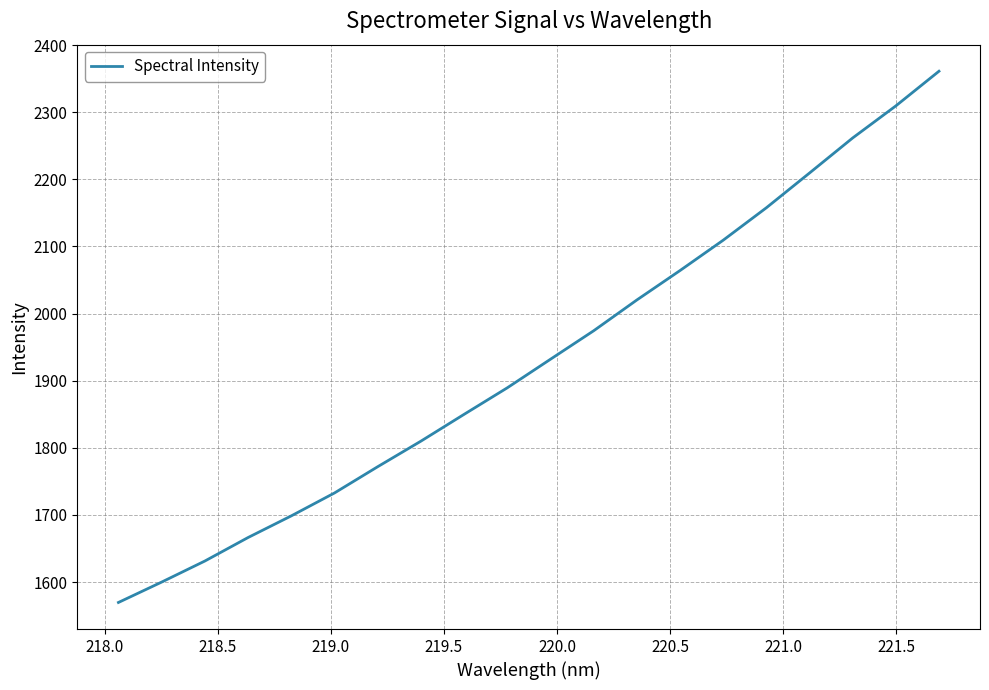

What is the smallest value displayed?

1569.6